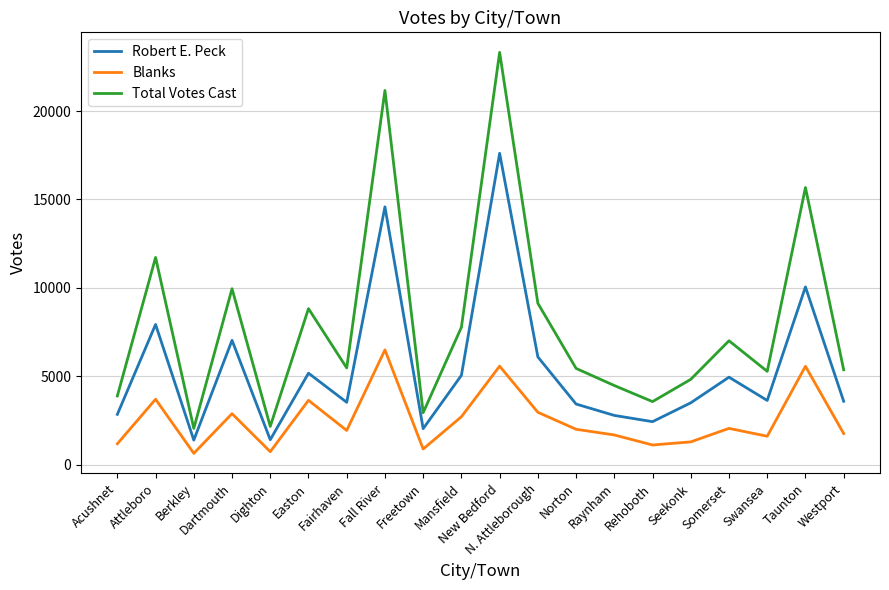

True or false: Robert E. Peck and Blanks intersect in this chart.

False